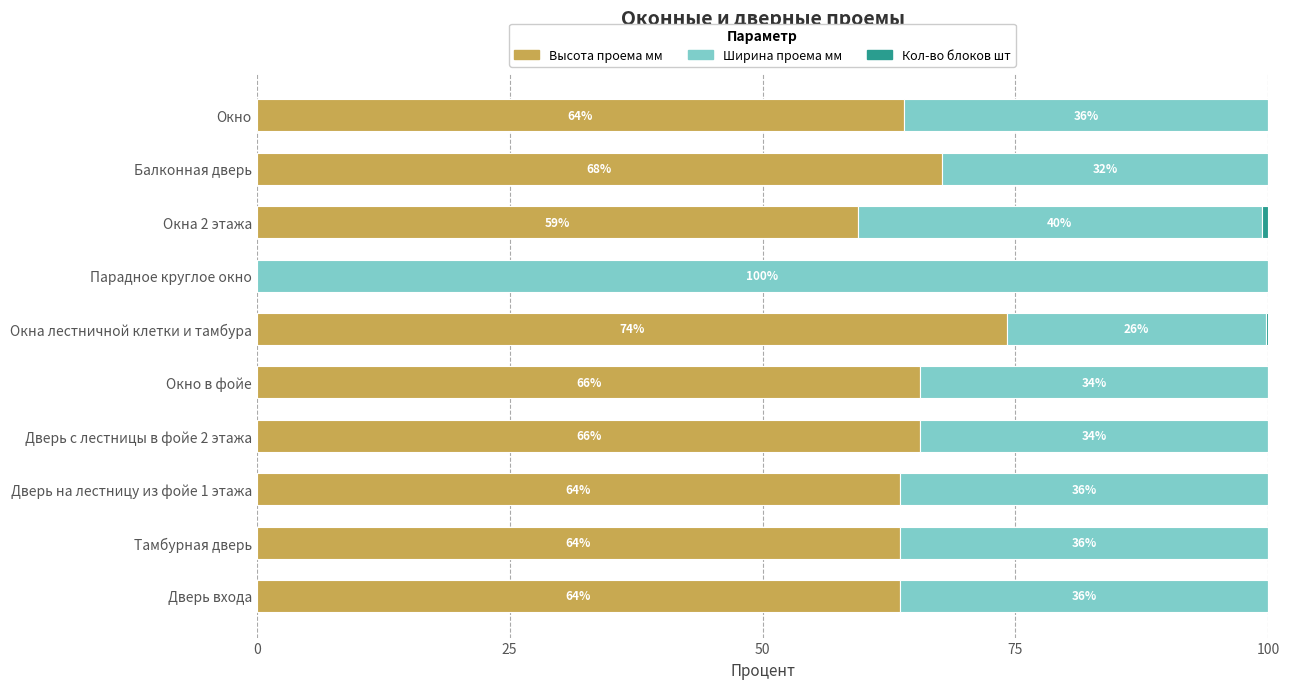

What is the maximum value for Высота проема мм?

74.1